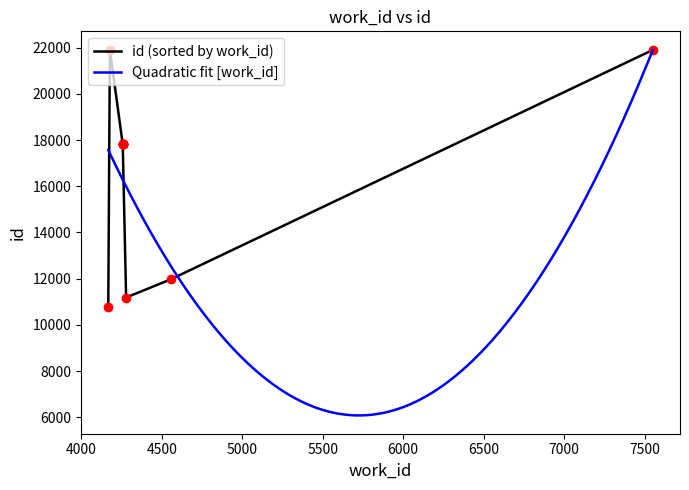

How many data points does each series have?

10